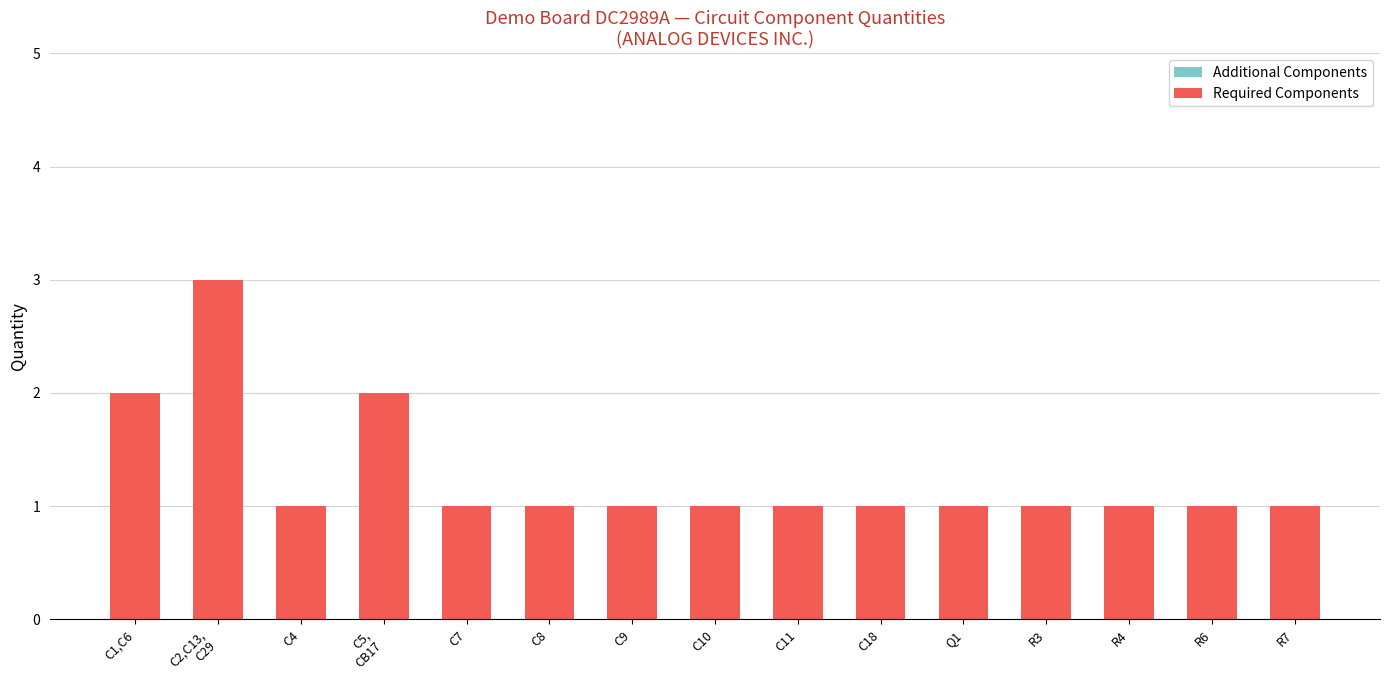

What is the label of the 11th bar from the right?

C7